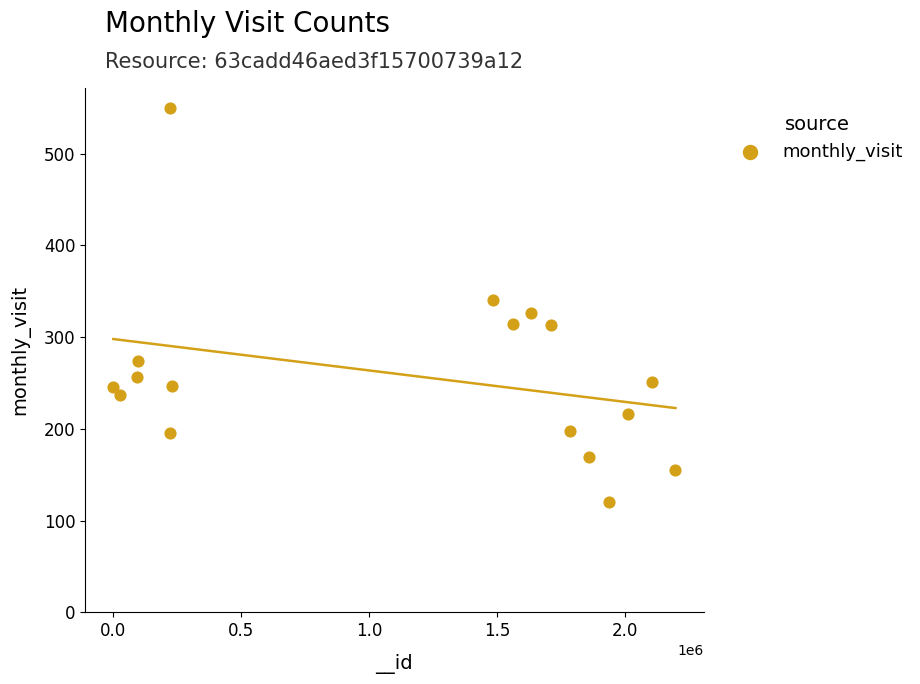

What is the range of X values (max minus min)?

2195265